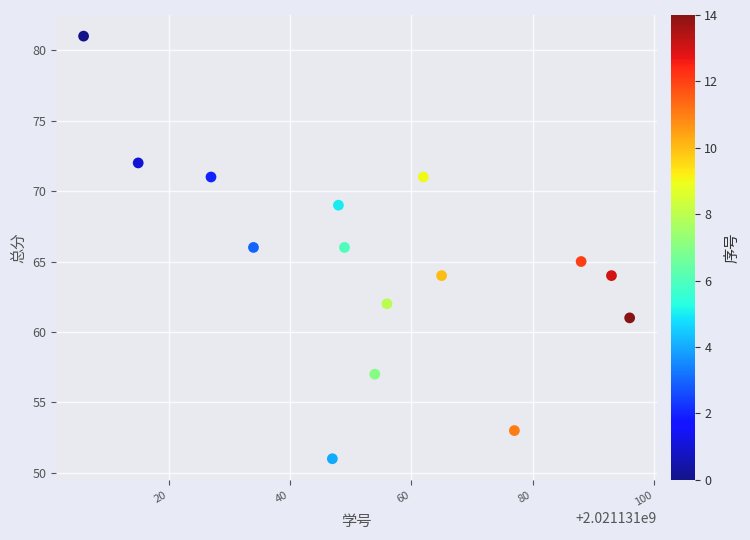

What is the range of Y values (max minus min)?

30